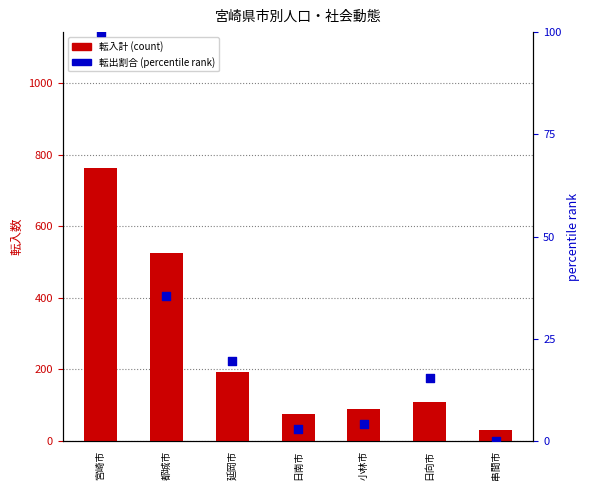

Which series has the largest total across all categories?

転入計